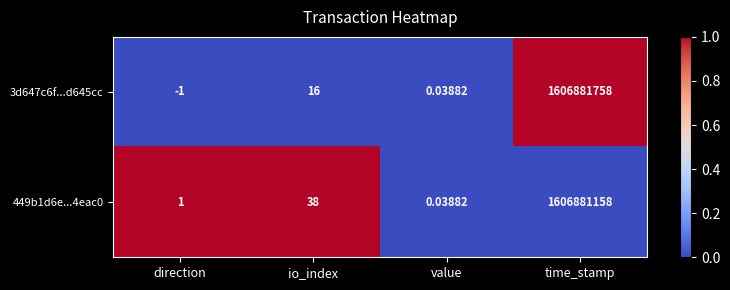

Rank the categories by 449b1d6e...4eac0 value from lowest to highest.

value, direction, io_index, time_stamp